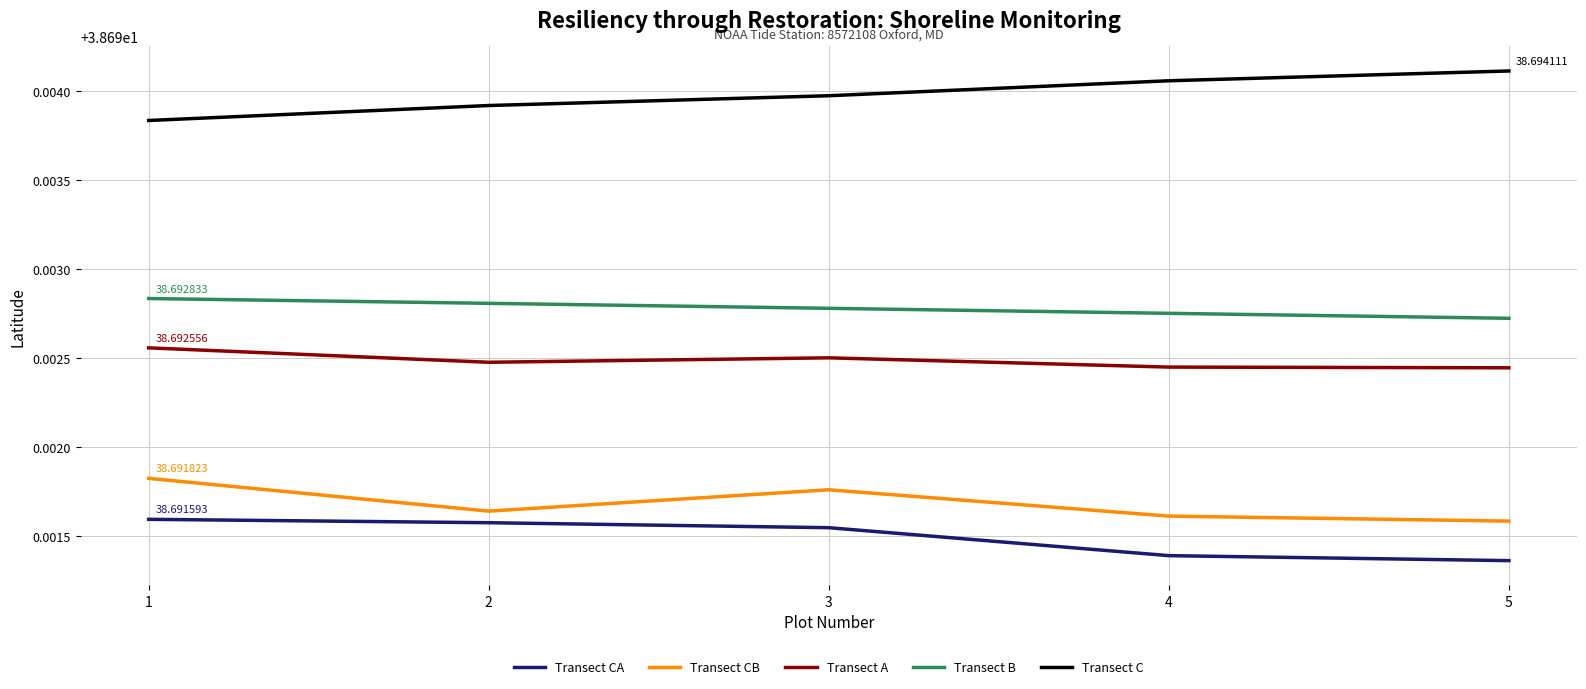

How many interior local peaks does the Transect A series have?

1